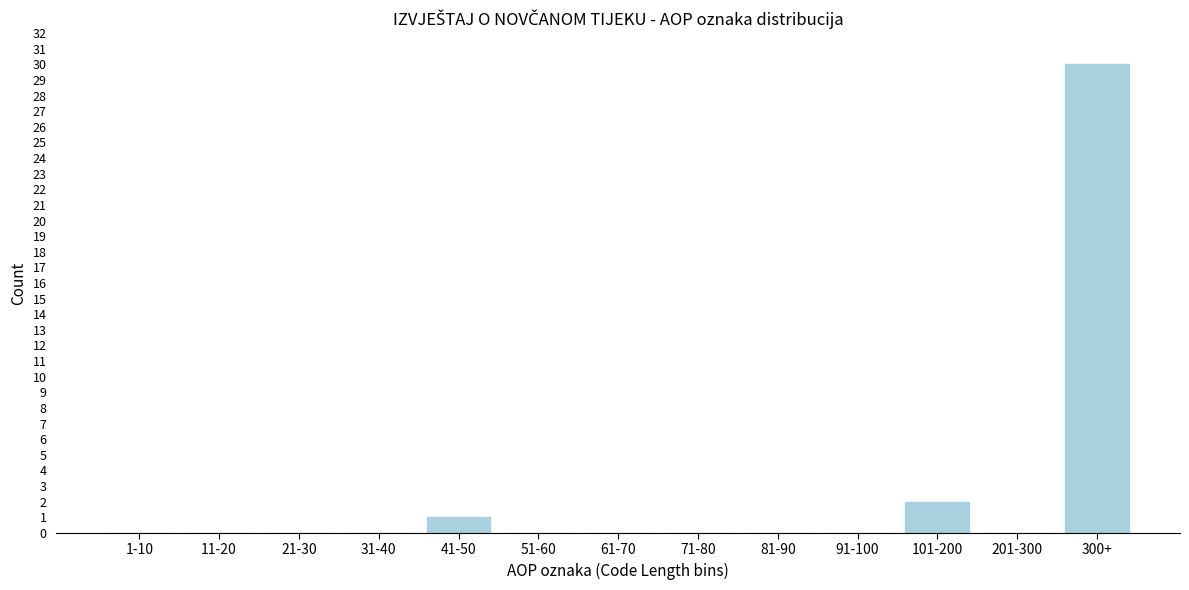

Reading right to left, what are all the values shown in this chart?

300+=30	201-300=0	101-200=2	91-100=0	81-90=0	71-80=0	61-70=0	51-60=0	41-50=1	31-40=0	21-30=0	11-20=0	1-10=0